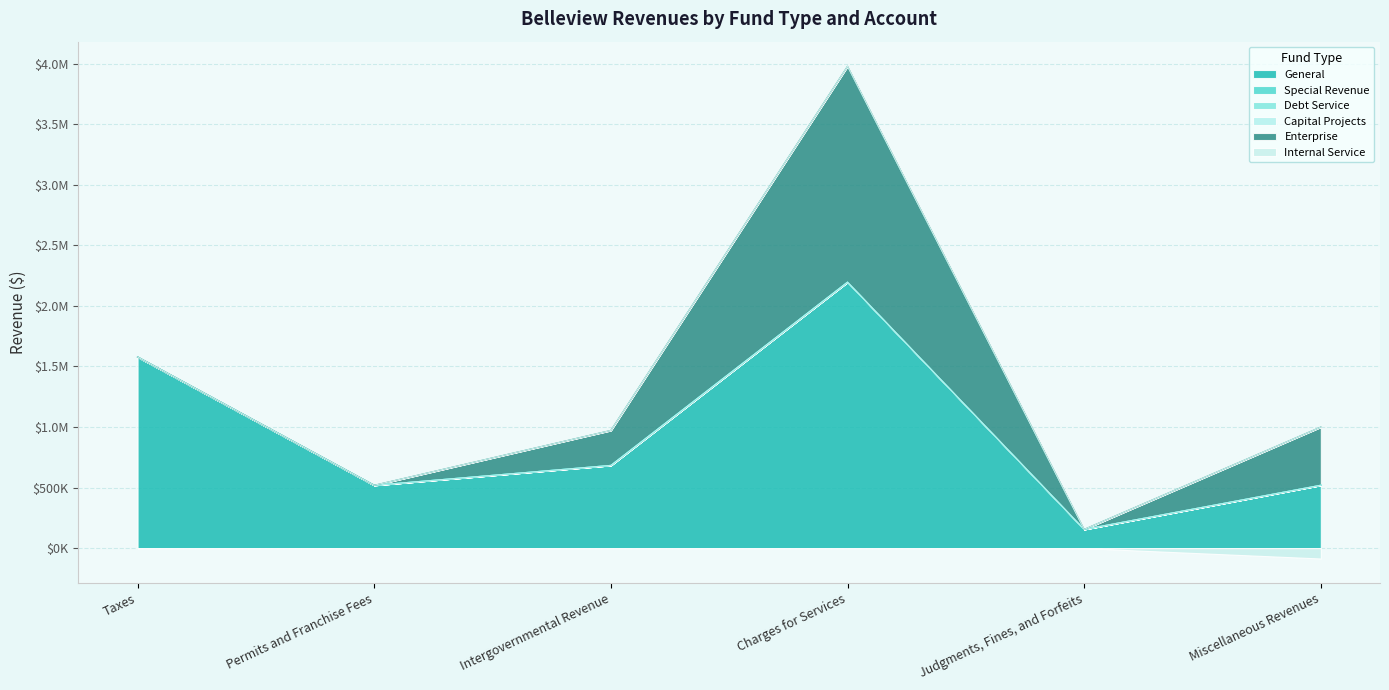

Which series has the largest total across all categories?

General